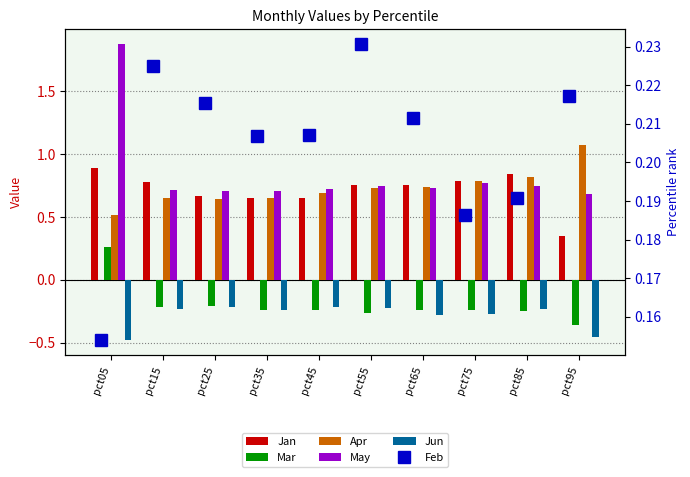

Reading left to right, extract all data points from this chart.

Jan: 0.9	0.8	0.7	0.6	0.7	0.8	0.8	0.8	0.8	0.3
Mar: 0.3	-0.2	-0.2	-0.2	-0.2	-0.3	-0.2	-0.2	-0.2	-0.4
Apr: 0.5	0.6	0.6	0.7	0.7	0.7	0.7	0.8	0.8	1.1
May: 1.9	0.7	0.7	0.7	0.7	0.7	0.7	0.8	0.7	0.7
Jun: -0.5	-0.2	-0.2	-0.2	-0.2	-0.2	-0.3	-0.3	-0.2	-0.5
Feb: 0.2	0.2	0.2	0.2	0.2	0.2	0.2	0.2	0.2	0.2